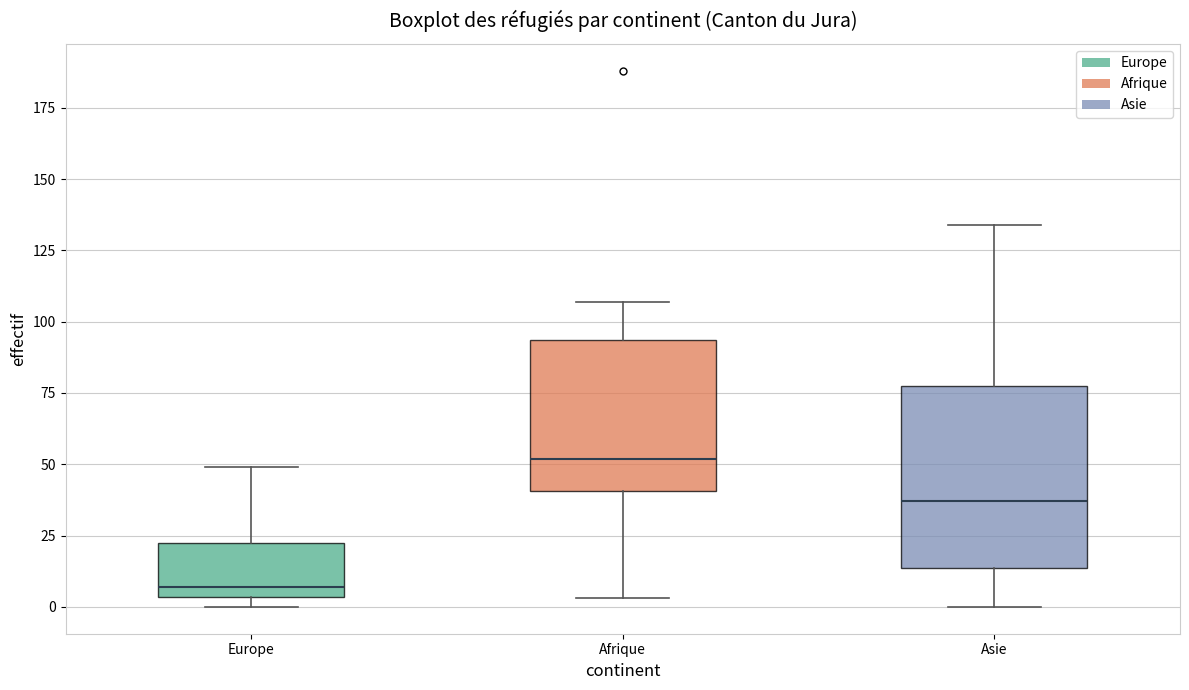

Reading left to right, transcribe this box plot: for each box, give where its median line is, the range the box spans, and where its two whiskers end, as read against the y-axis. The values are not printed on the chart, so give them approximately, as read against the axis.

Europe: median 5 (just above the box's lower edge), box 5 to 25, whiskers 0 to 50
Afrique: median 50, box 40 to 95, whiskers 5 to 105
Asie: median 35, box 15 to 80, whiskers 0 to 135